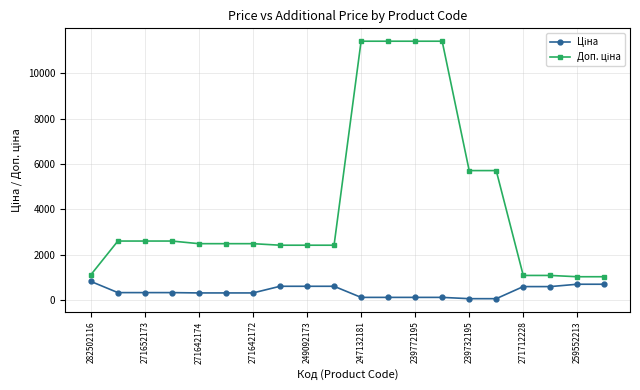

What is the maximum value shown in the chart?

11410.0